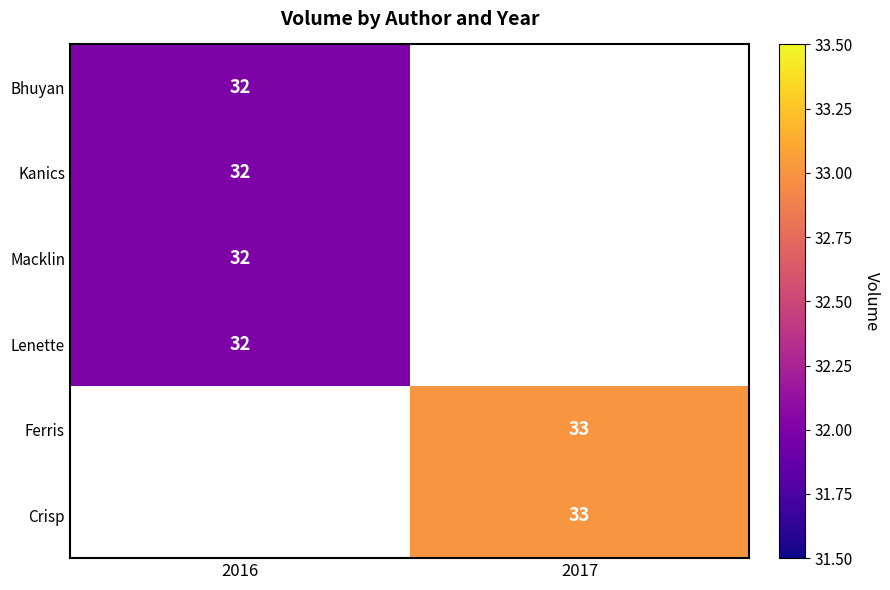

The value of Kanics at 2016 is 7.9. True or false?

False